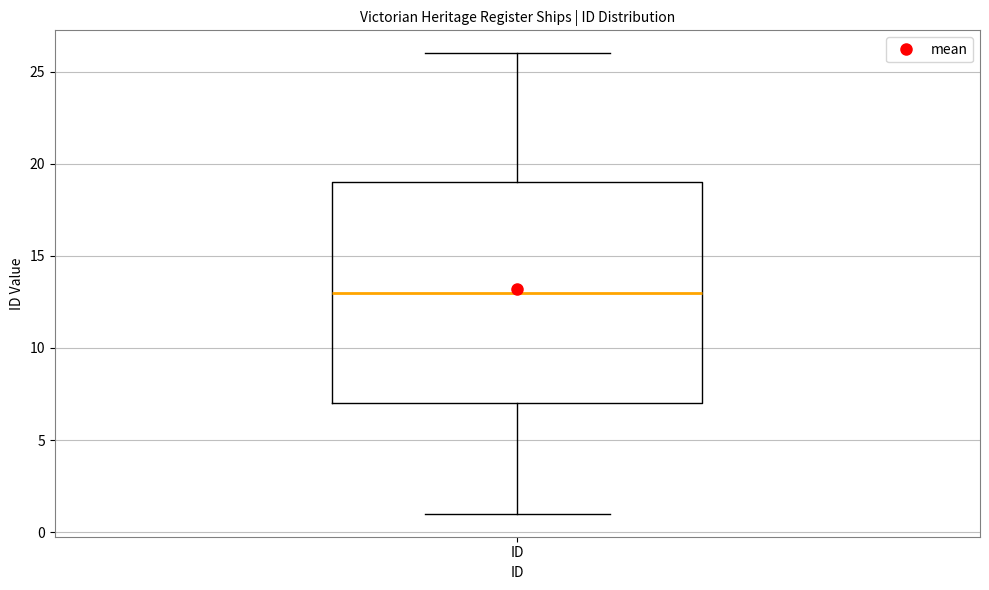

Read this box plot against the y-axis: the position of the median line, the range covered by the box, and the ends of both whiskers. The values are not printed on the chart, so give them approximately, as read against the axis.

median 13, box 7 to 19, whiskers 1 to 26